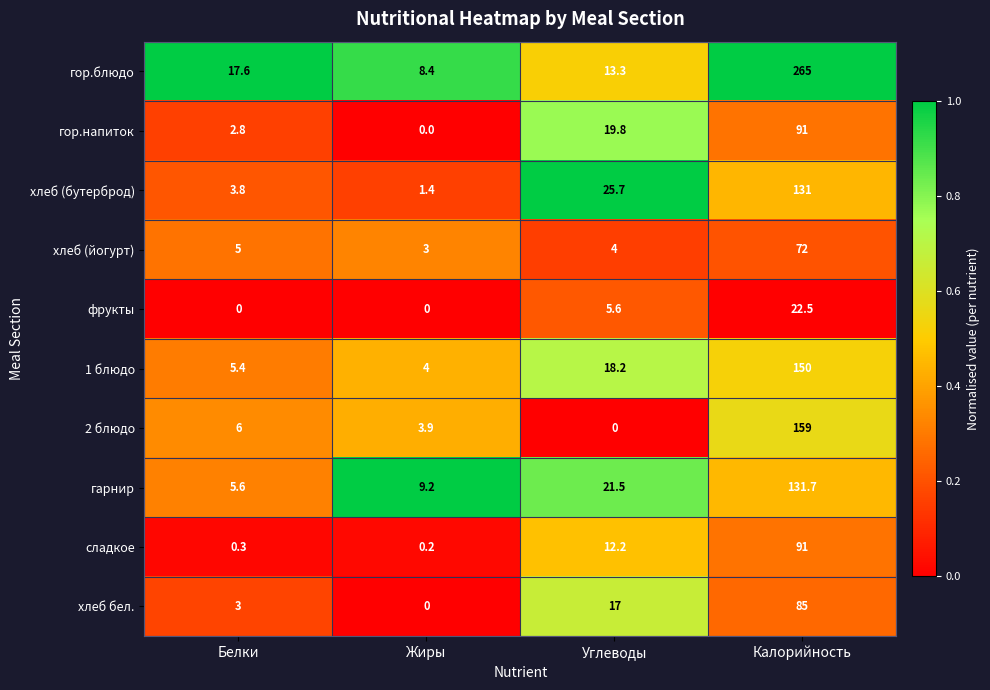

Which series has the largest total across all categories?

гор.блюдо